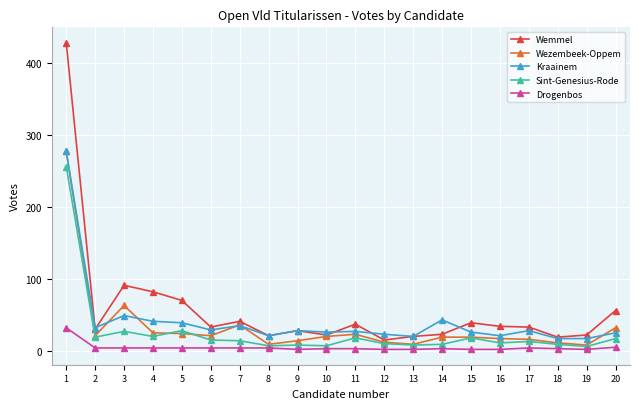

The Drogenbos series shows 4 at 8. True or false?

True